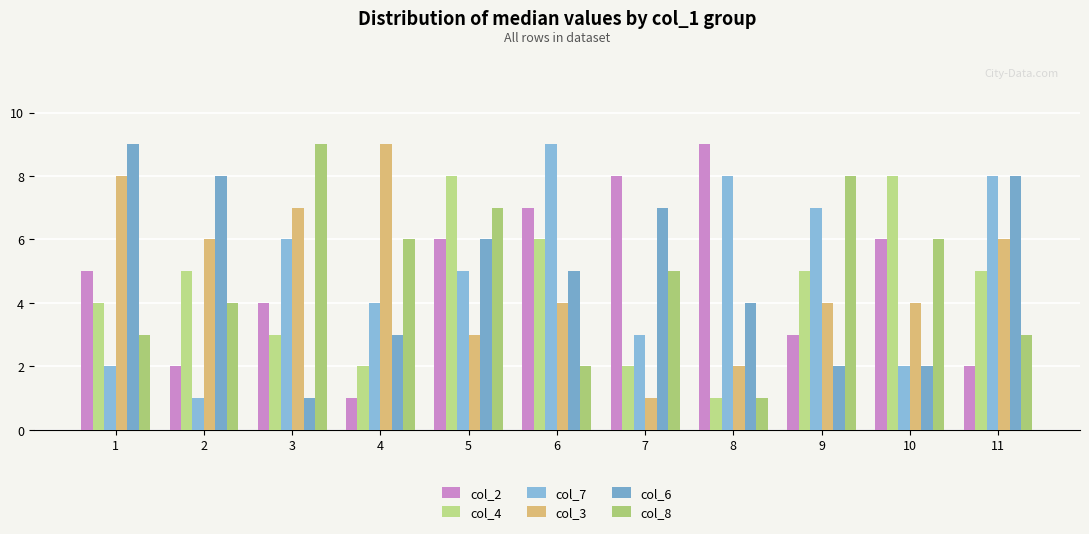

The col_7 series shows 5 at 11. True or false?

False